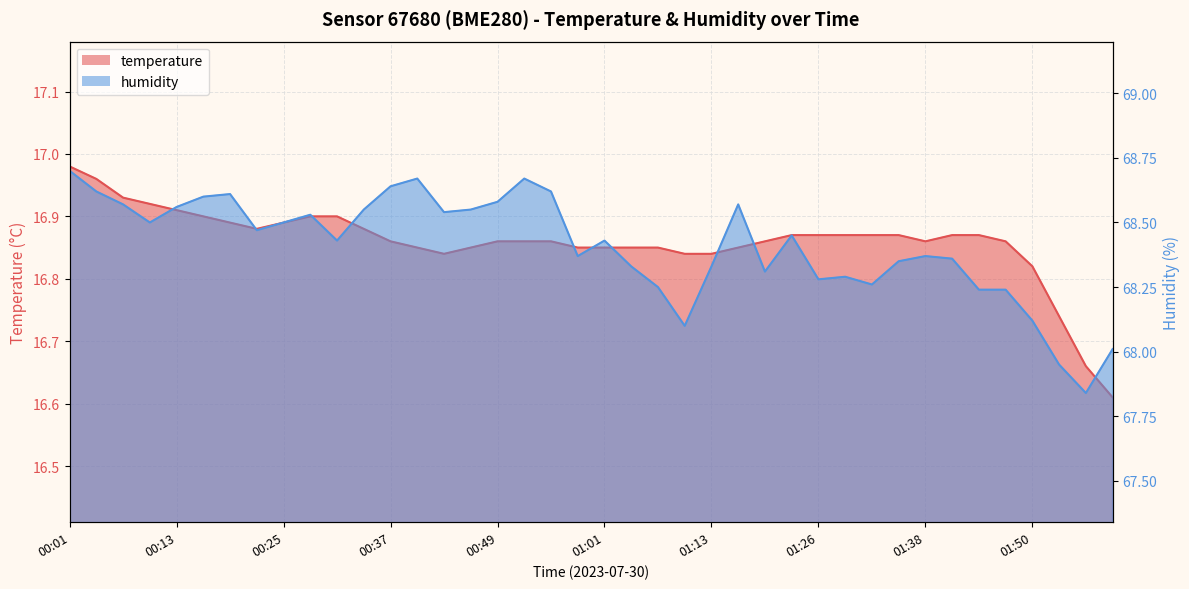

Which series has the widest spread of values?

humidity